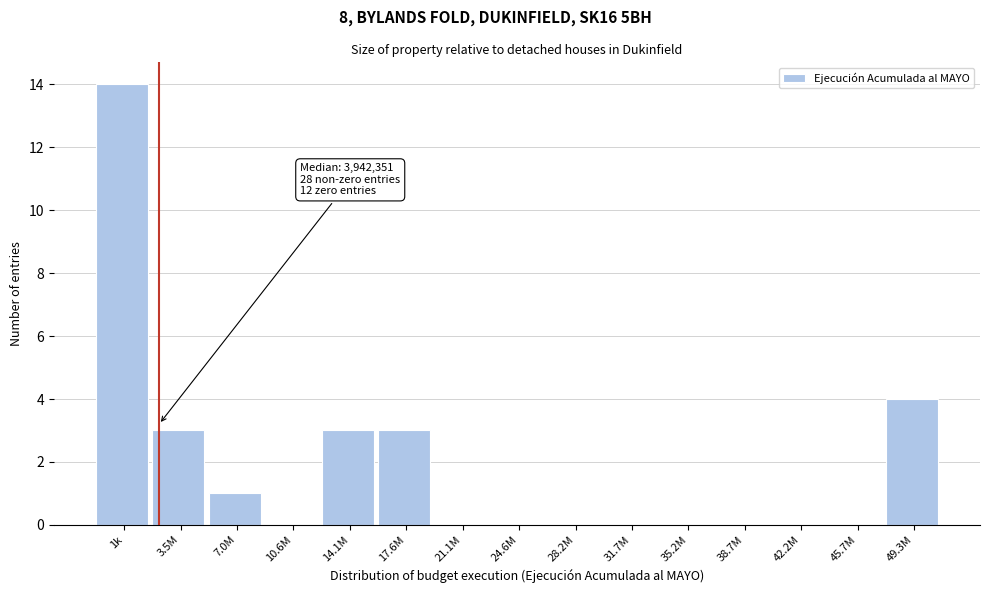

Reading right to left, extract all data points from this chart.

49.3M=4	45.7M=0	42.2M=0	38.7M=0	35.2M=0	31.7M=0	28.2M=0	24.6M=0	21.1M=0	17.6M=3	14.1M=3	10.6M=0	7.0M=1	3.5M=3	1k=14